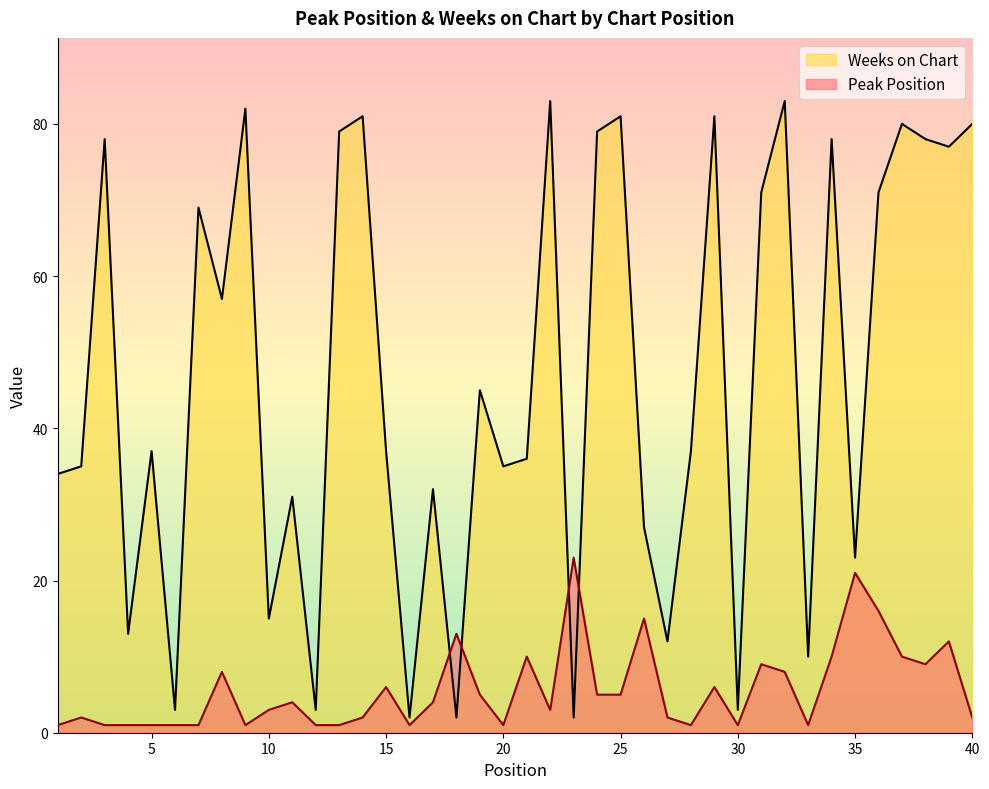

What are all the series names shown in the legend?

Weeks on Chart, Peak Position